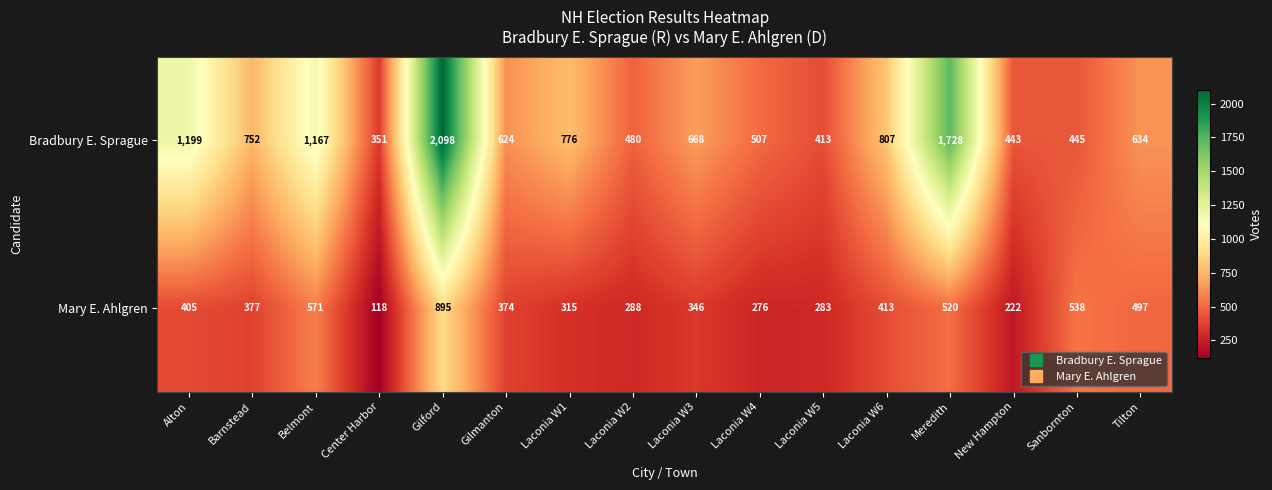

At Laconia W2, list the series in order from largest to smallest.

Bradbury E. Sprague, Mary E. Ahlgren